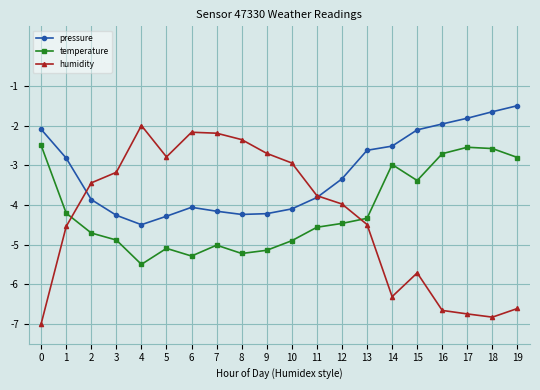

What is the value of the pressure point at the 20th from the left?

-1.5